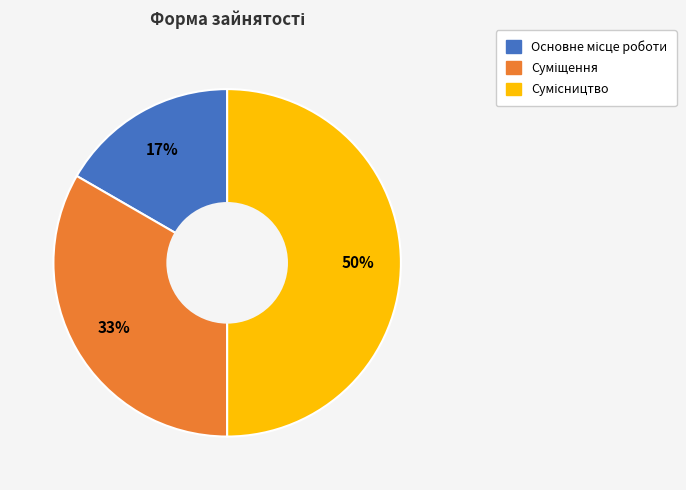

To the nearest percent, what is the difference between the largest and smallest slice percentages?

33%